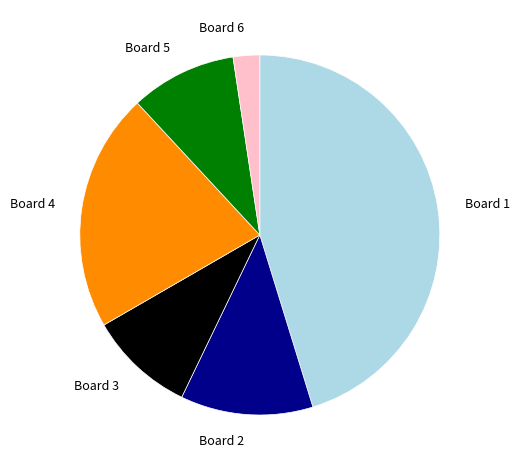

Is there any slice that represents more than half of the pie?

No